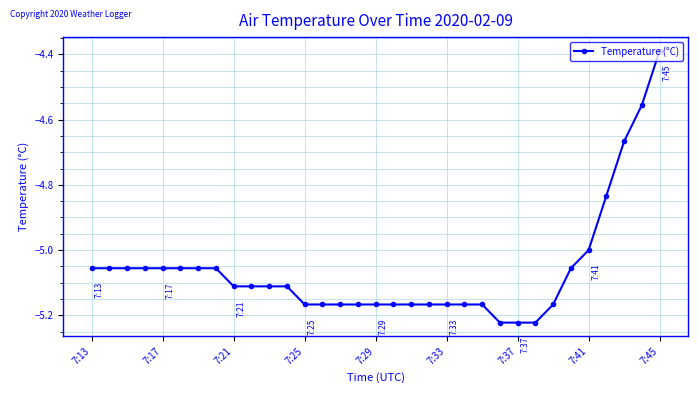

What is the difference between the maximum and minimum values?

0.8